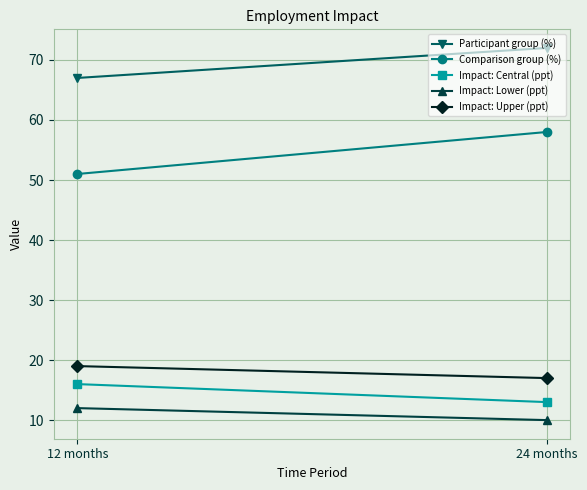

At which label is Participant group (%) closest to 69?

12 months